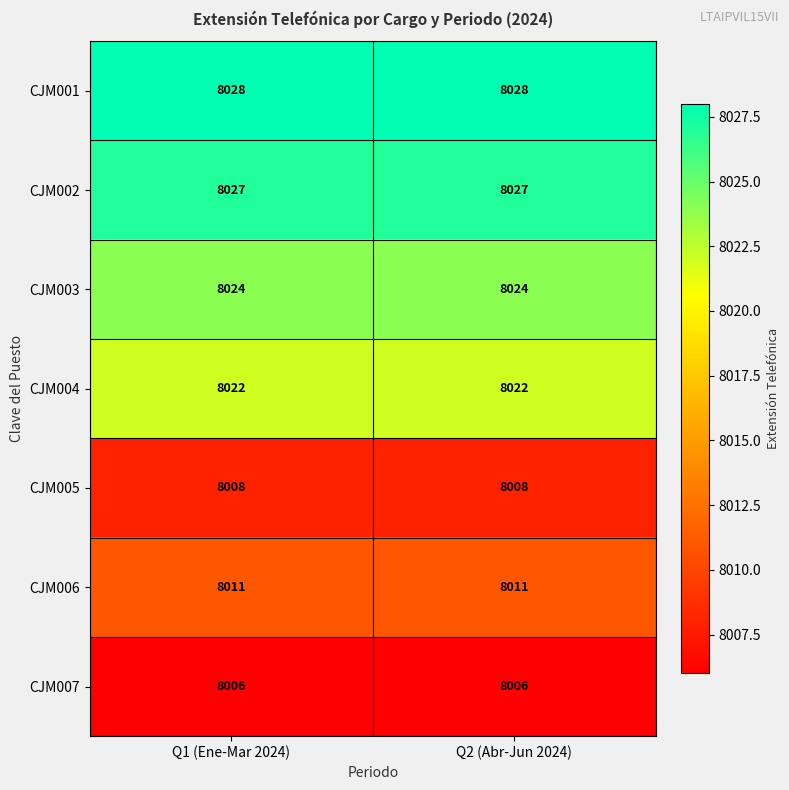

Reading right to left, extract all data points from this chart.

CJM001: Q2 (Abr-Jun 2024)=8028	Q1 (Ene-Mar 2024)=8028
CJM002: Q2 (Abr-Jun 2024)=8027	Q1 (Ene-Mar 2024)=8027
CJM003: Q2 (Abr-Jun 2024)=8024	Q1 (Ene-Mar 2024)=8024
CJM004: Q2 (Abr-Jun 2024)=8022	Q1 (Ene-Mar 2024)=8022
CJM005: Q2 (Abr-Jun 2024)=8008	Q1 (Ene-Mar 2024)=8008
CJM006: Q2 (Abr-Jun 2024)=8011	Q1 (Ene-Mar 2024)=8011
CJM007: Q2 (Abr-Jun 2024)=8006	Q1 (Ene-Mar 2024)=8006